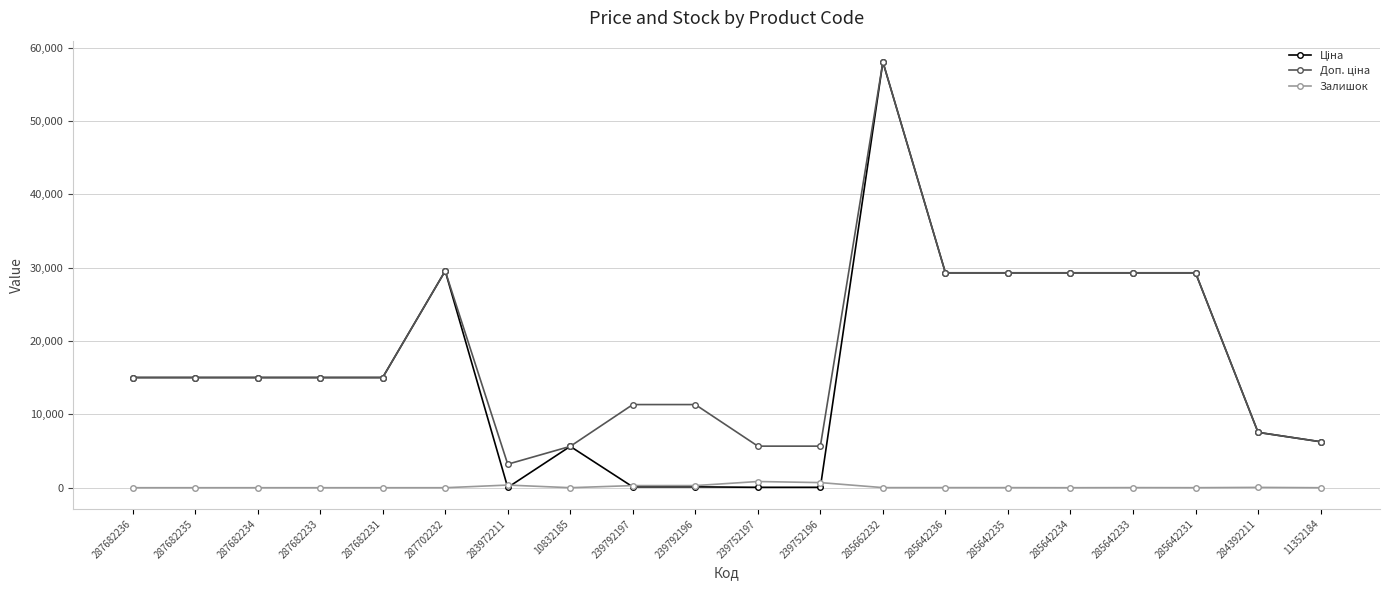

What is the difference between the highest and lowest values at 287682235?

15019.2